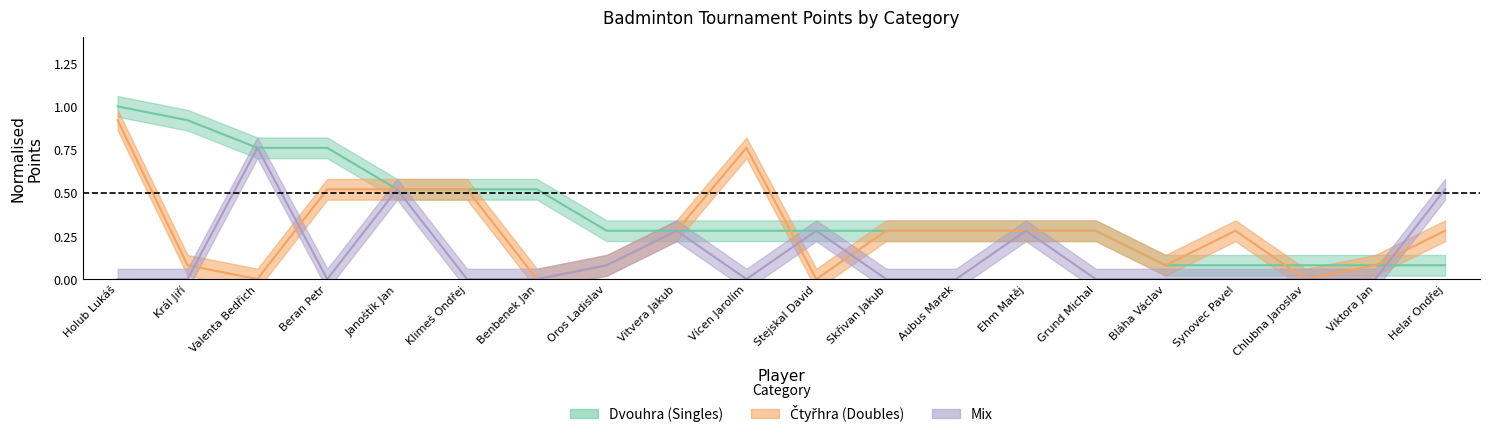

What is the label of the 11th point from the right?

Vícen Jarolím